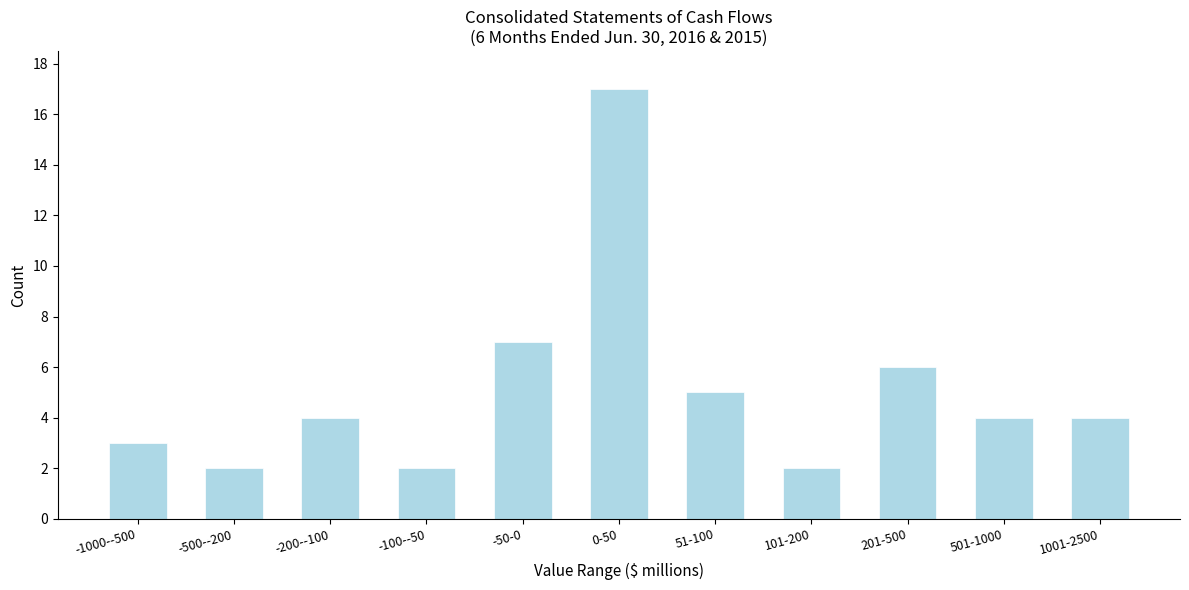

Reading right to left, transcribe all the data shown in this chart.

1001-2500=4	501-1000=4	201-500=6	101-200=2	51-100=5	0-50=17	-50-0=7	-100--50=2	-200--100=4	-500--200=2	-1000--500=3